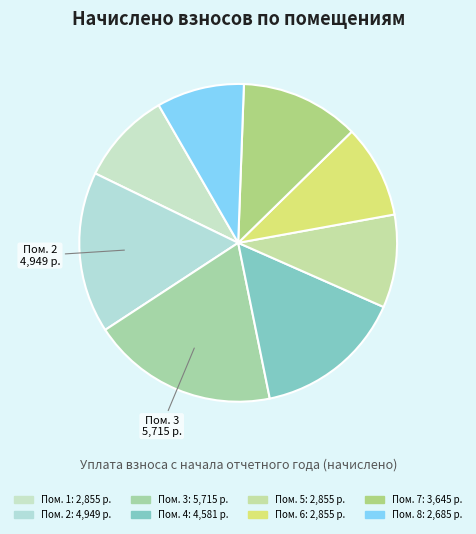

Rank the categories by value from lowest to highest.

8, 1, 5, 6, 7, 4, 2, 3